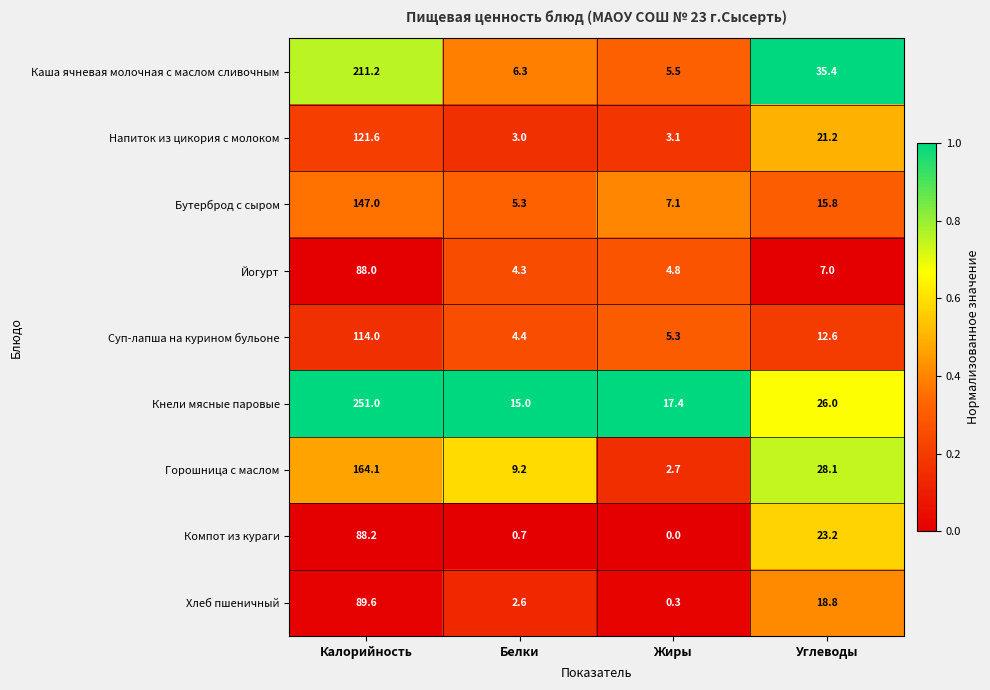

At Жиры, list the series in order from smallest to largest.

Компот из кураги, Хлеб пшеничный, Горошница с маслом, Напиток из цикория с молоком, Йогурт, Суп-лапша на курином бульоне, Каша ячневая молочная с маслом сливочным, Бутерброд с сыром, Кнели мясные паровые